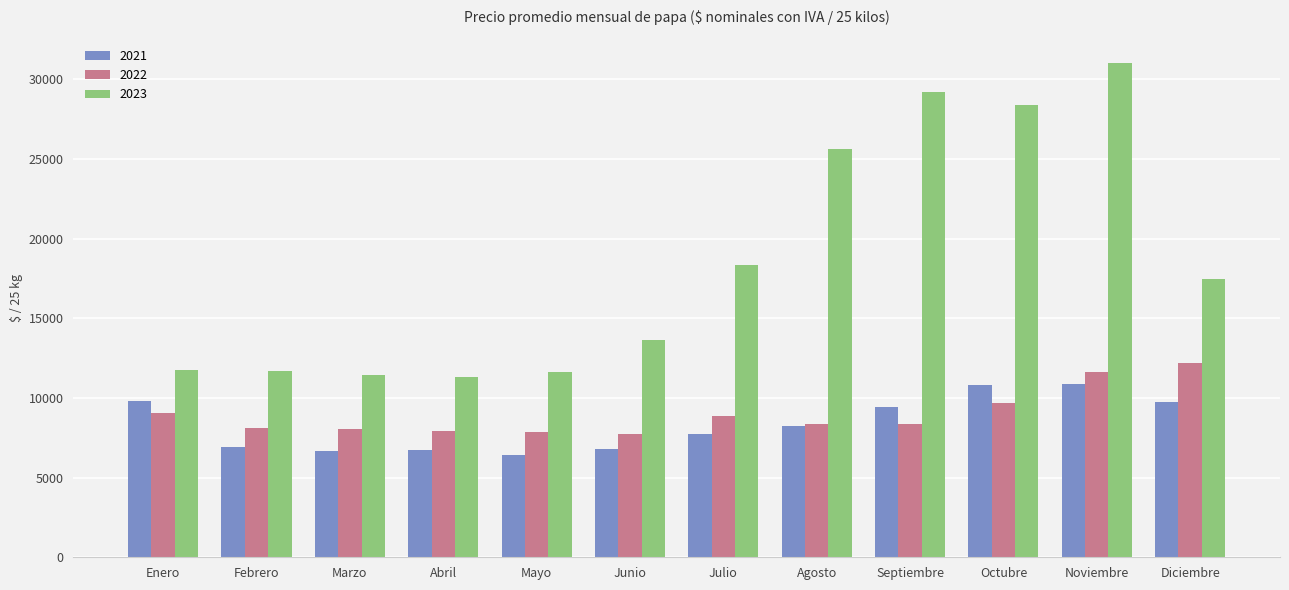

What is the sum of all 2021 values?

100284.8